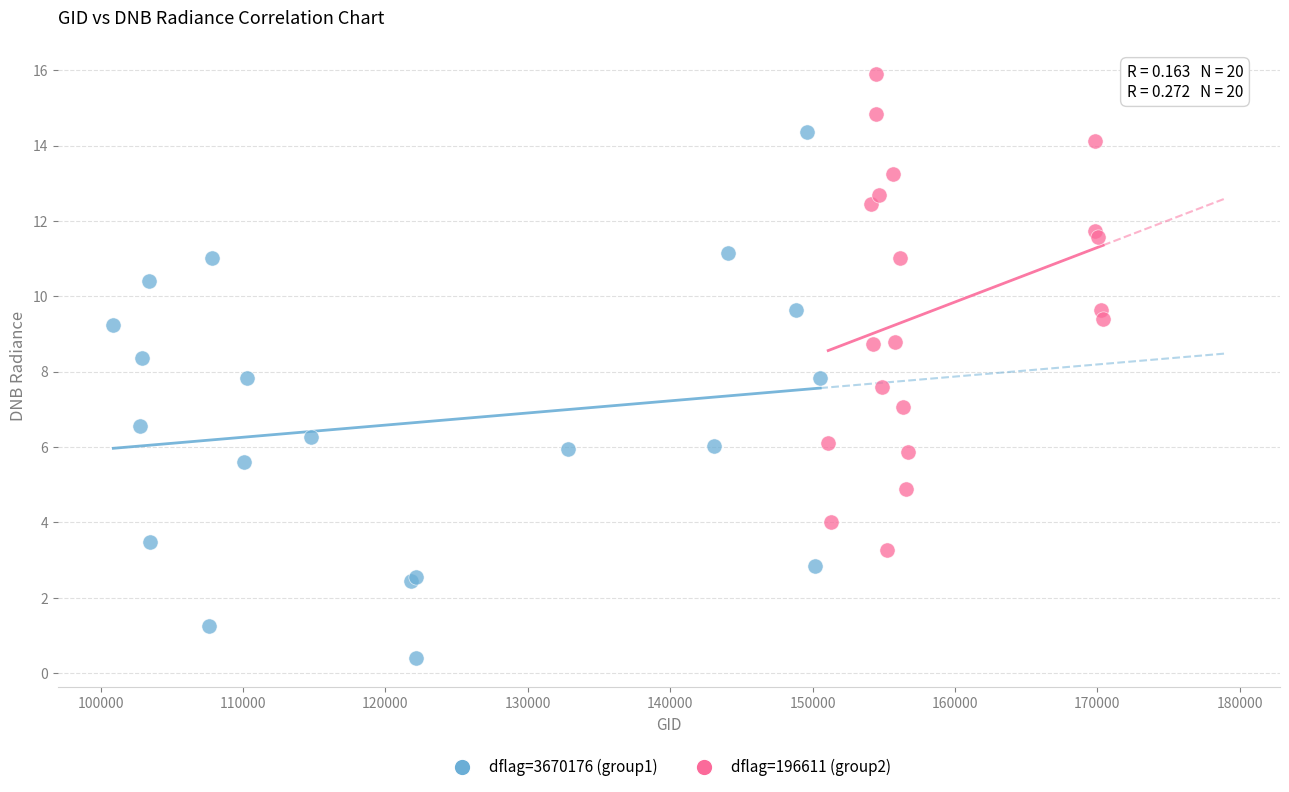

Which series contains the highest Y value?

dflag=196611 (group2)